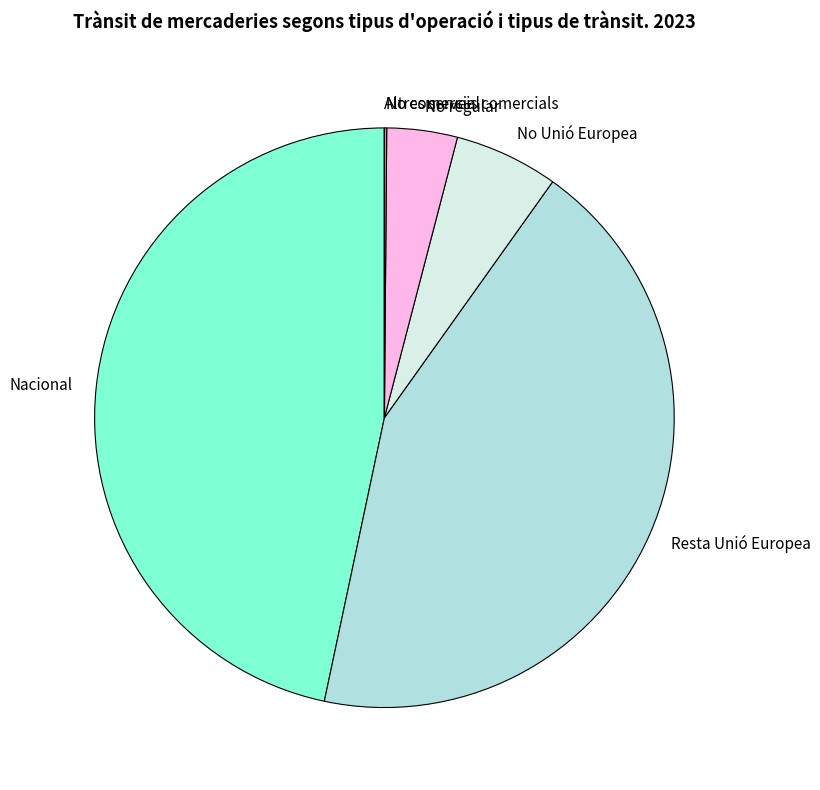

Combined, do Resta Unió Europea and Nacional account for over 50%?

Yes